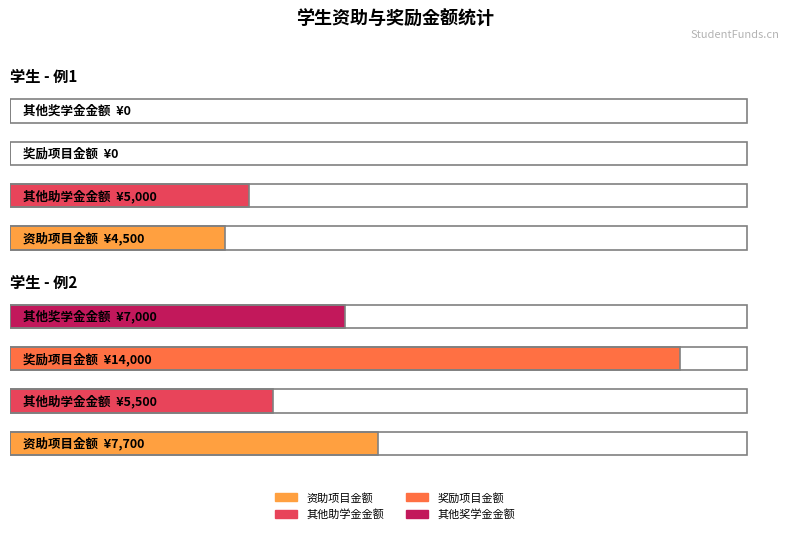

Between 例1 and 例2, which series saw the biggest shift?

奖励项目金额